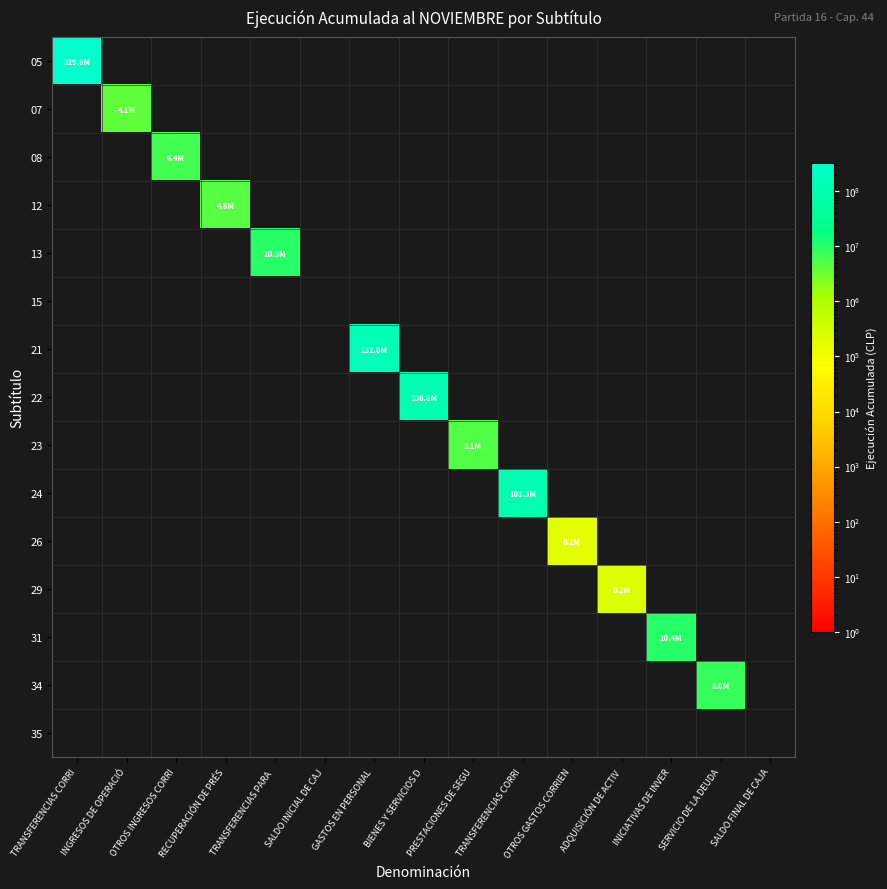

List the series in order of their peak value, highest first.

05, 21, 22, 24, 13, 31, 34, 08, 23, 12, 07, 29, 26, 15, 35